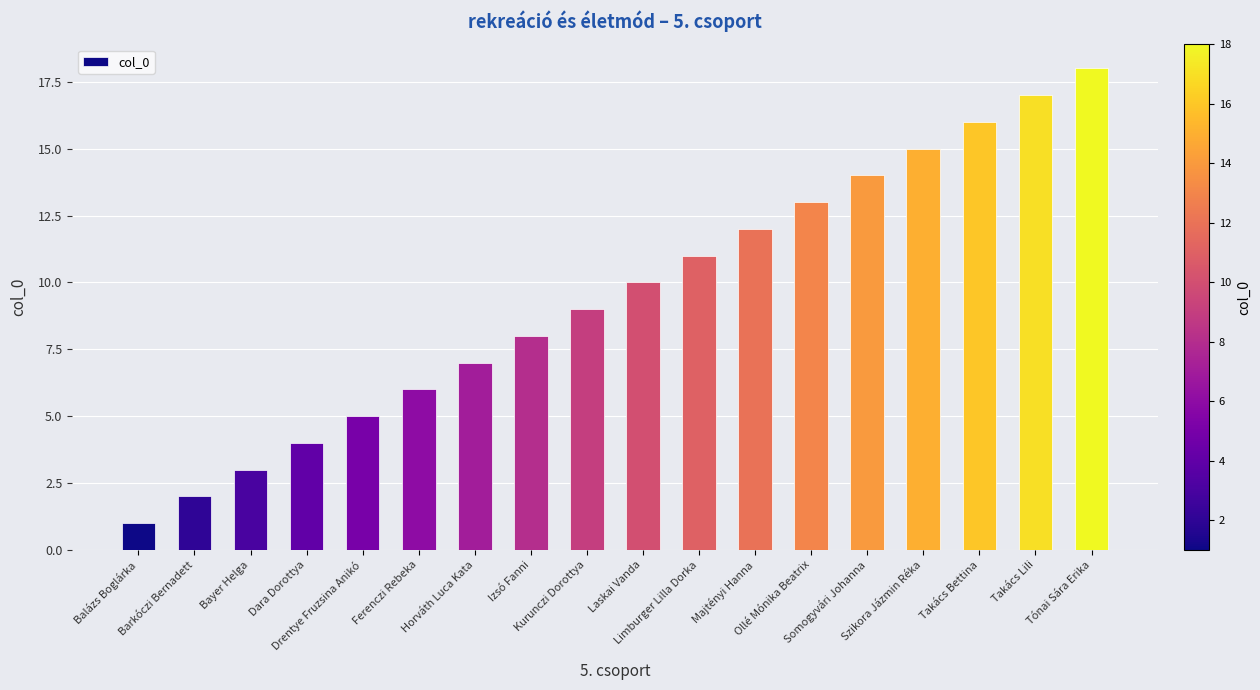

What is the minimum value shown in the chart?

1